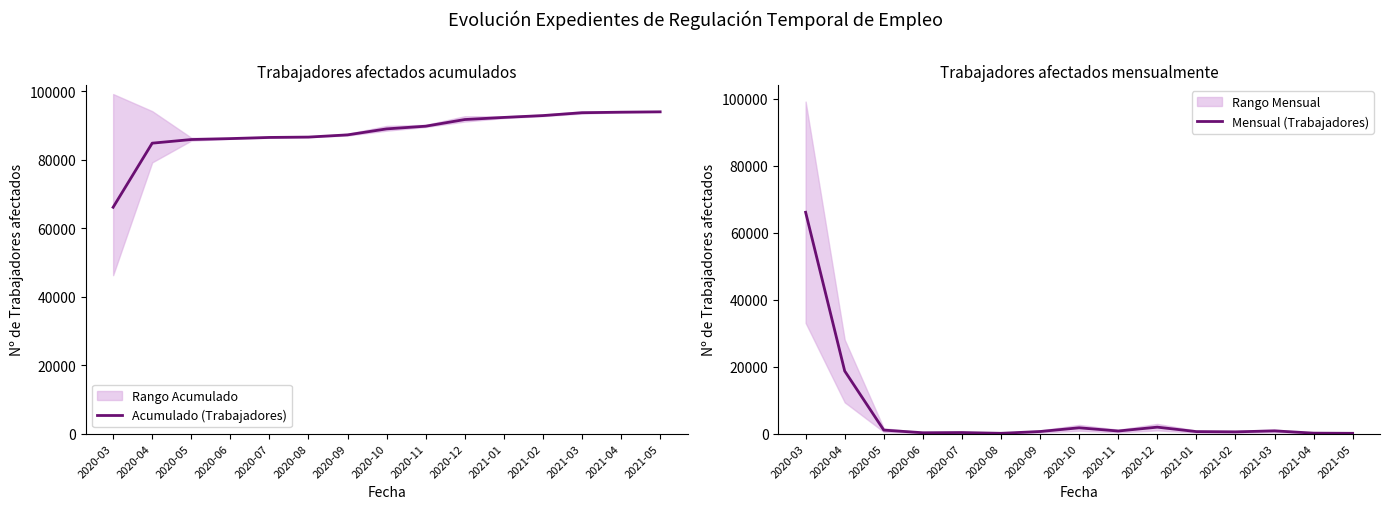

Rank the categories by Acumulado (Trabajadores) value from highest to lowest.

2021-05, 2021-04, 2021-03, 2021-02, 2021-01, 2020-12, 2020-11, 2020-10, 2020-09, 2020-08, 2020-07, 2020-06, 2020-05, 2020-04, 2020-03